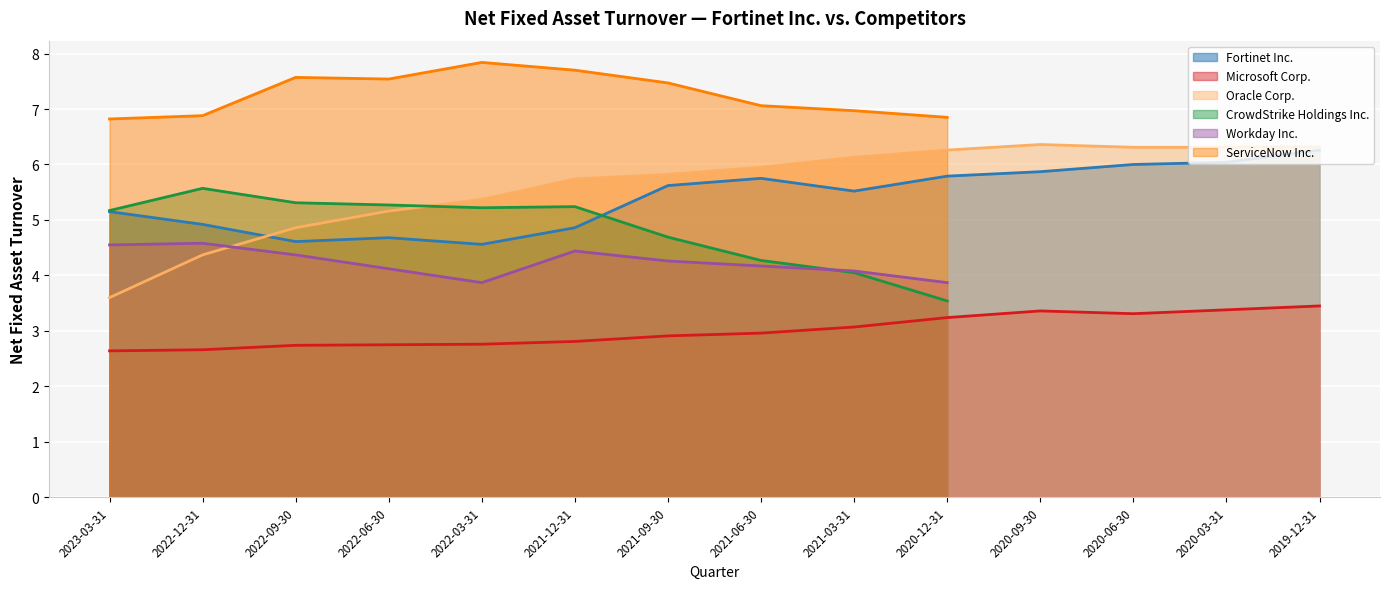

True or false: Microsoft Corp. and Oracle Corp. intersect in this chart.

False